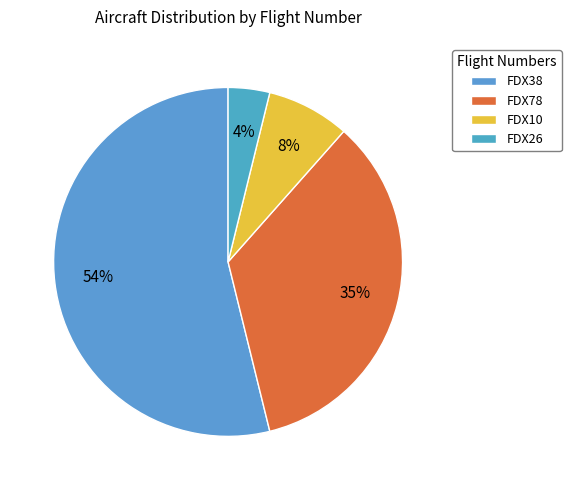

Which category has the smallest portion of the pie?

FDX26